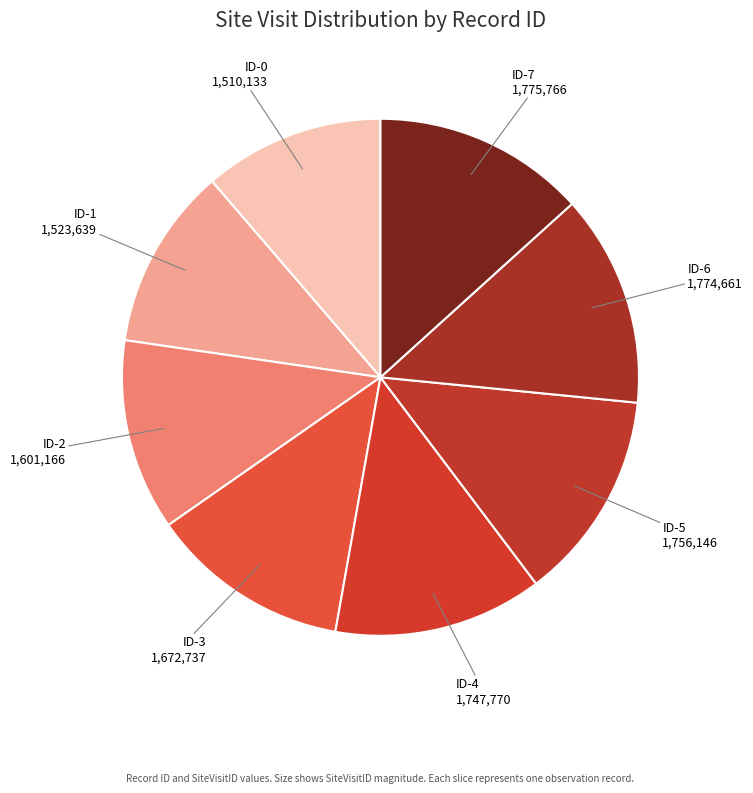

How many slices are in this pie chart?

8